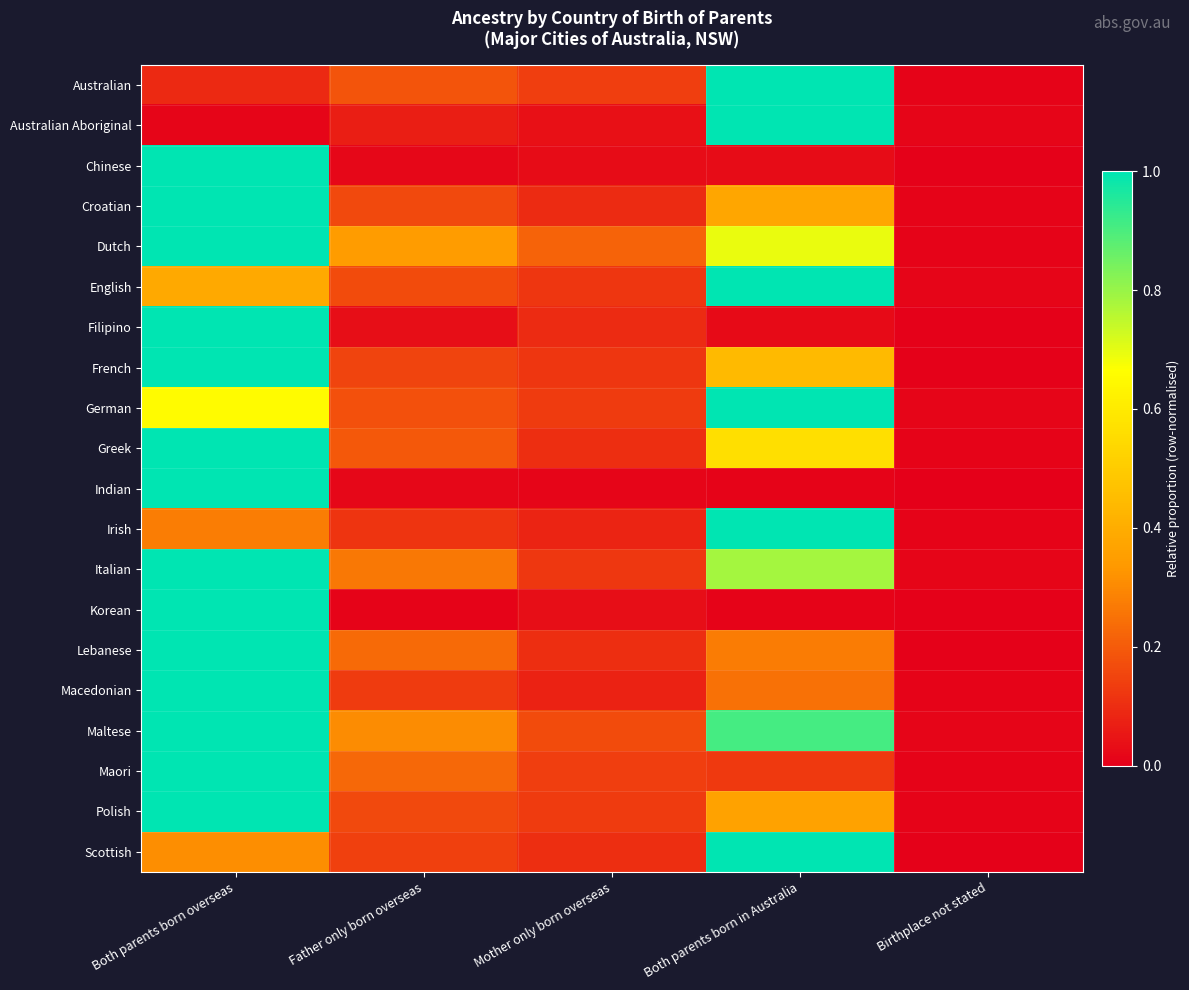

What is the difference between the highest and lowest values at Father only born overseas?

0.3